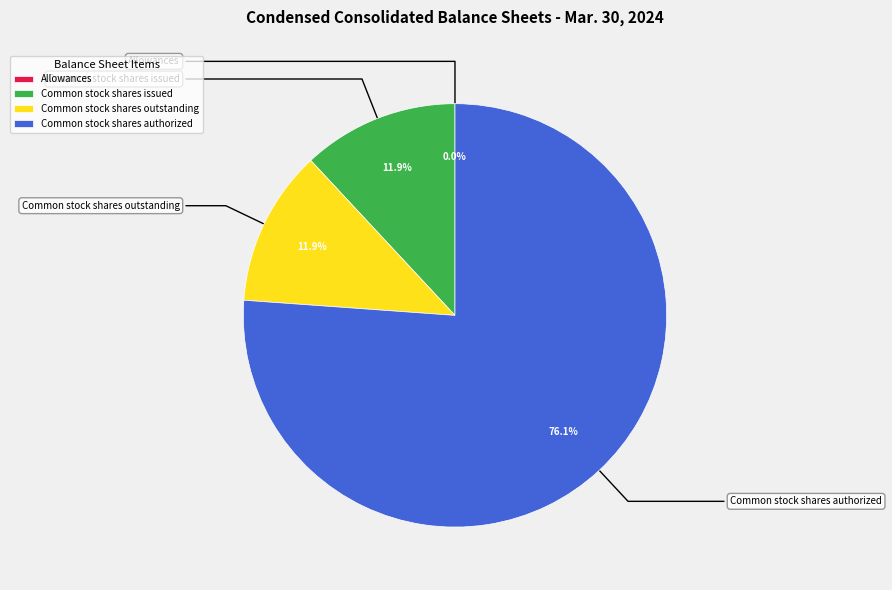

True or false: Common stock shares issued accounts for 12% of the total.

True